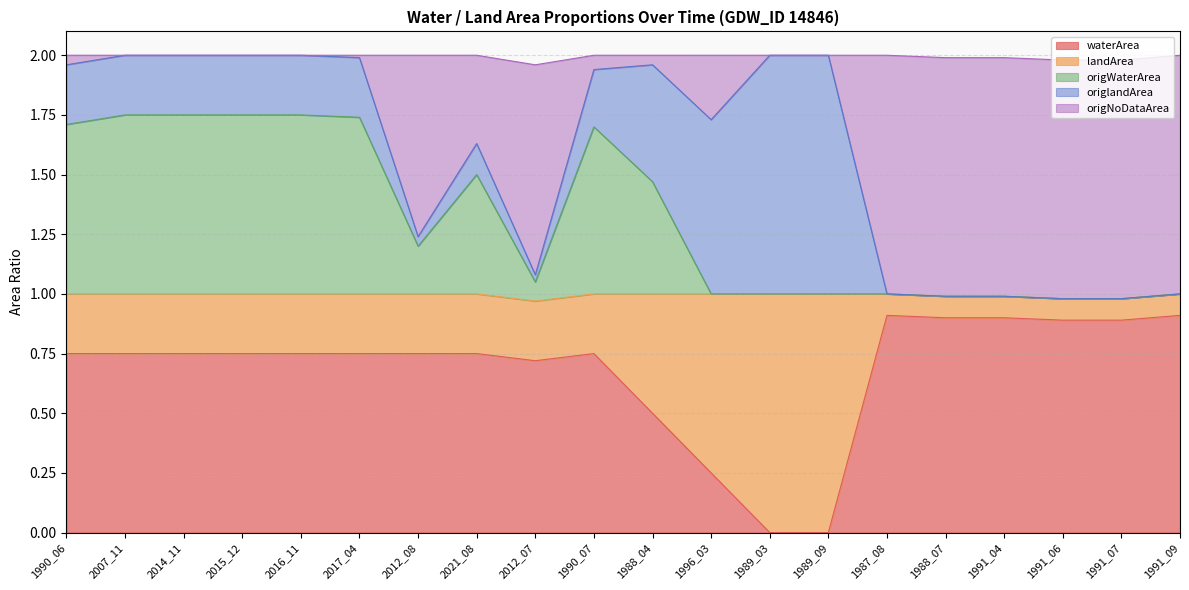

At which category is the sum across all series the highest?

2007_11